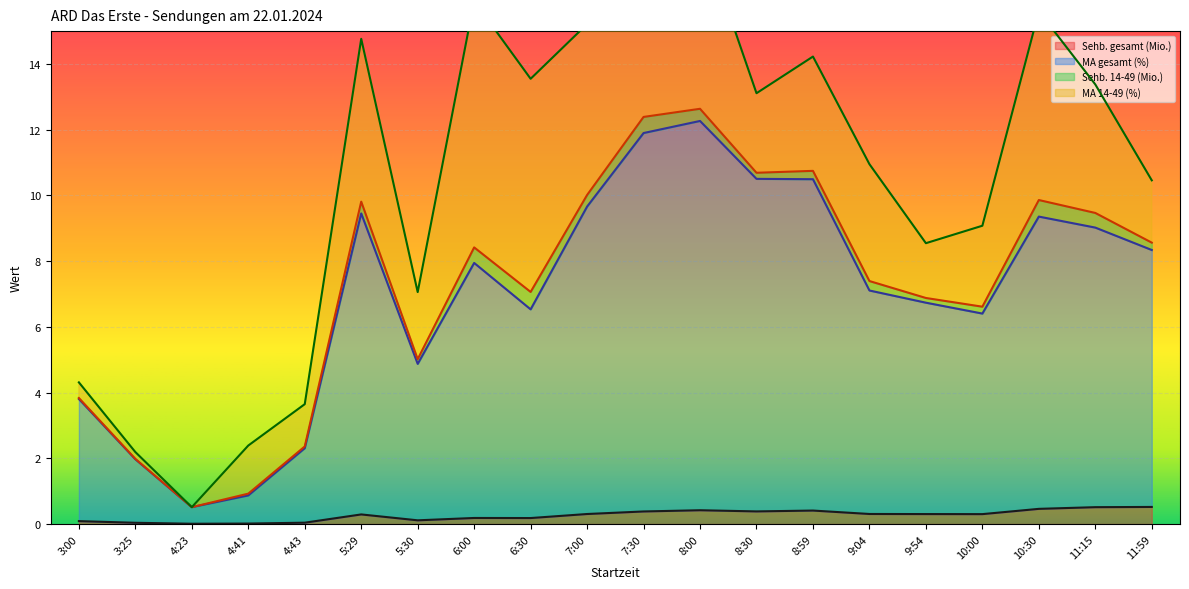

True or false: Sehb. gesamt (Mio.) and MA gesamt (%) intersect in this chart.

False